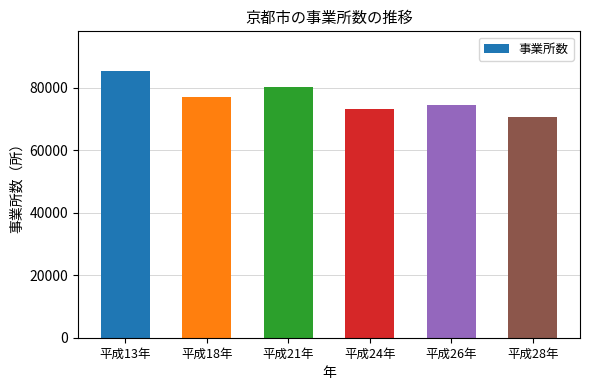

List the labels in order of value, smallest first.

平成28年, 平成24年, 平成26年, 平成18年, 平成21年, 平成13年